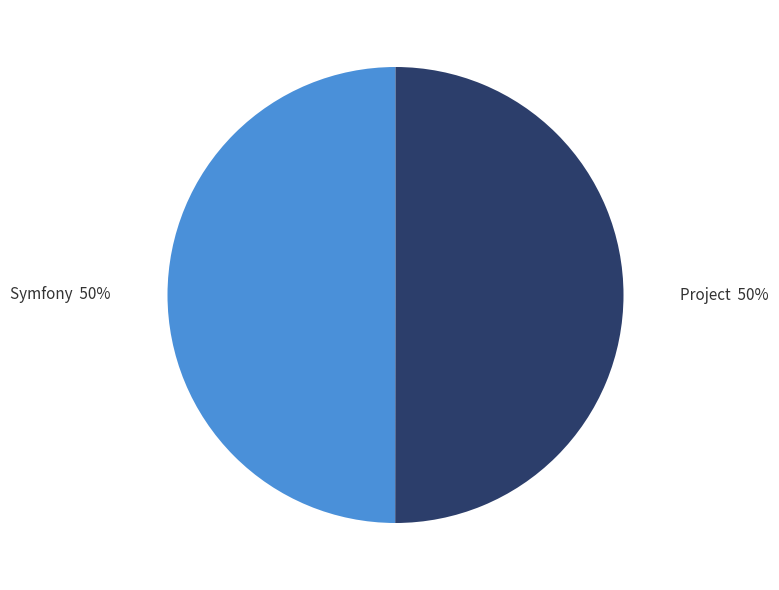

To the nearest percent, what portion does Symfony represent?

50%